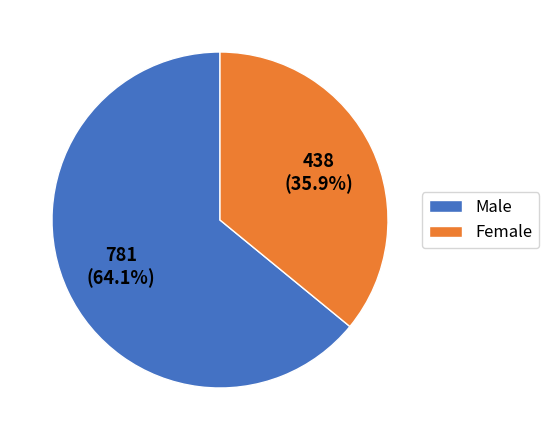

Which category has the smallest portion of the pie?

Female